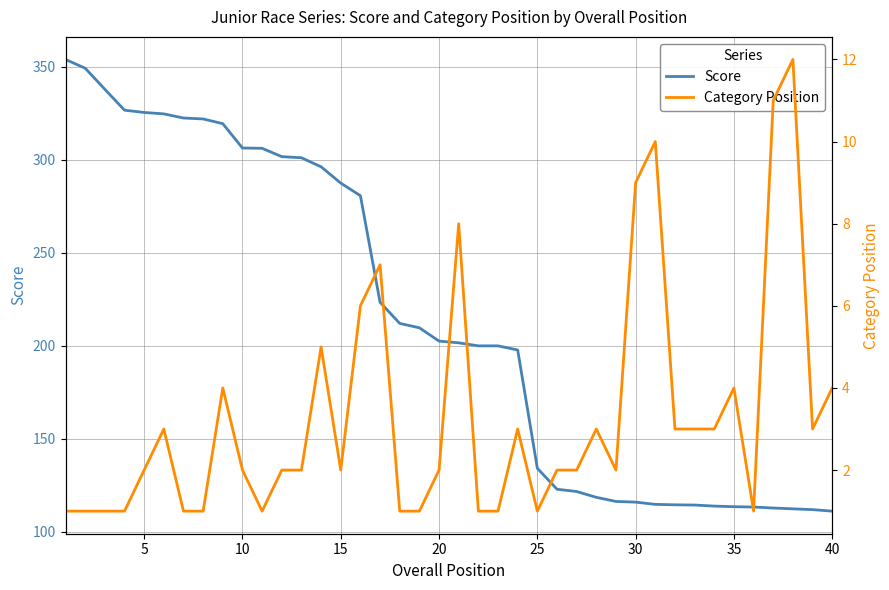

At how many categories does at least one series exceed 277?

16